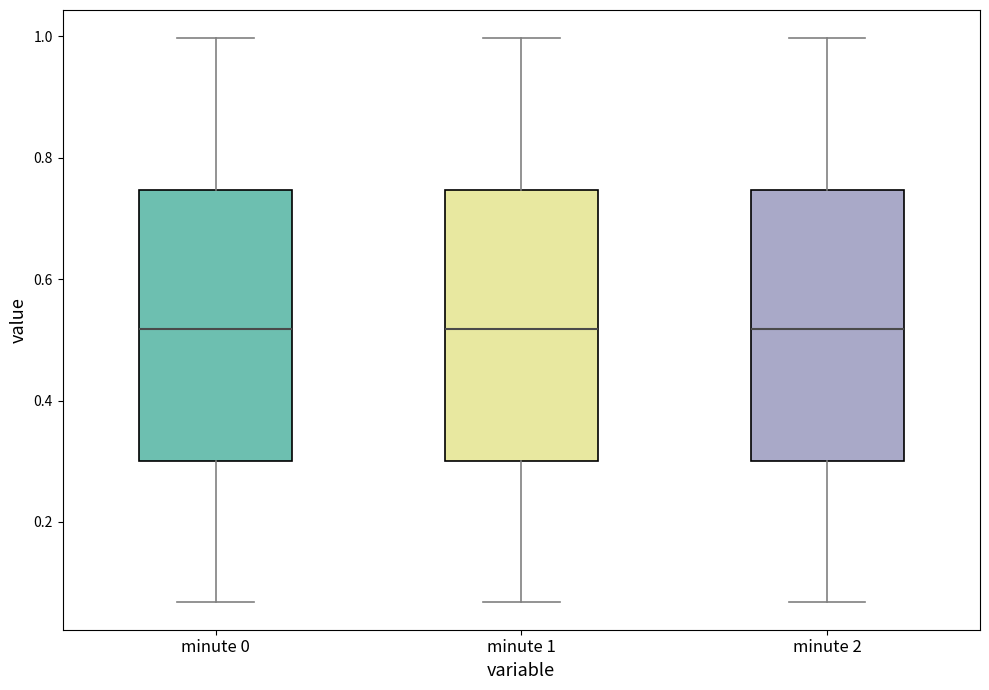

Reading left to right, transcribe this box plot: for each box, give where its median line is, the range the box spans, and where its two whiskers end, as read against the y-axis. The values are not printed on the chart, so give them approximately, as read against the axis.

minute 0: median 0.52, box 0.30 to 0.74, whiskers 0.06 to 1.00
minute 1: median 0.52, box 0.30 to 0.74, whiskers 0.06 to 1.00
minute 2: median 0.52, box 0.30 to 0.74, whiskers 0.06 to 1.00